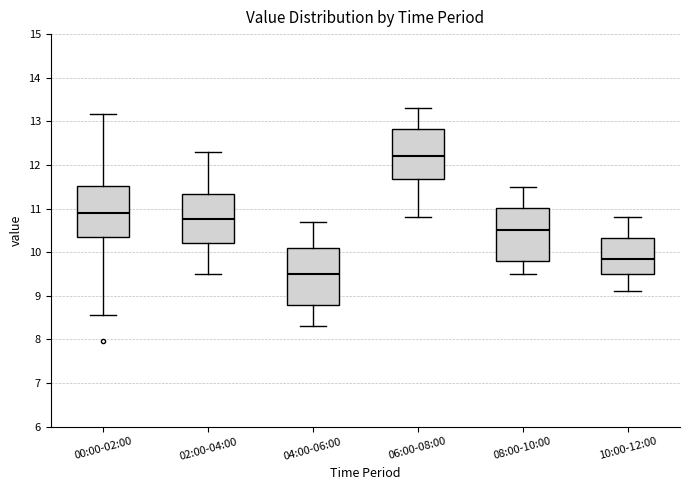

Where is the lower edge of the box for 00:00-02:00 on the y-axis? The values are not printed on the chart, so give them approximately, as read against the axis.

10.3